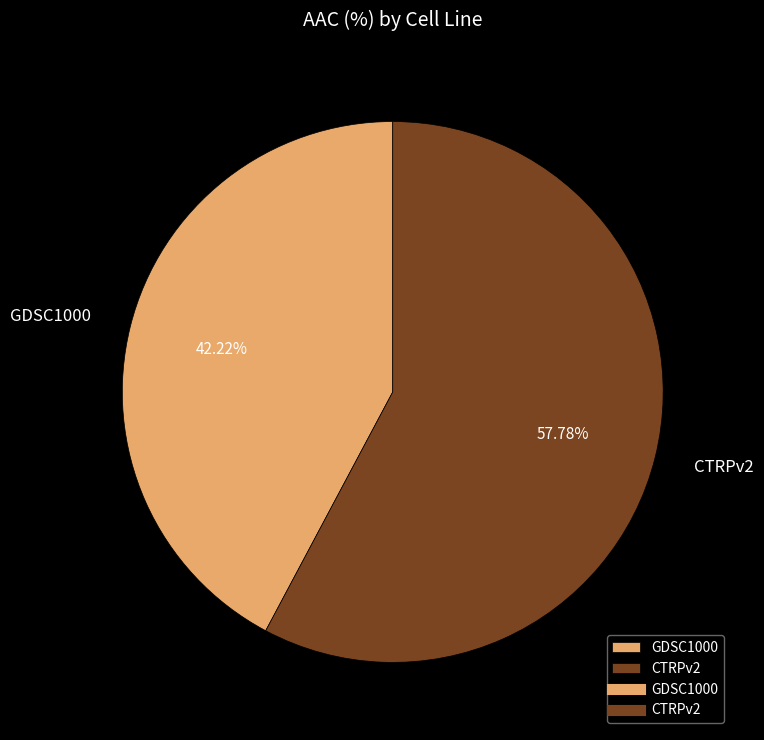

Count the number of slices in the pie.

2